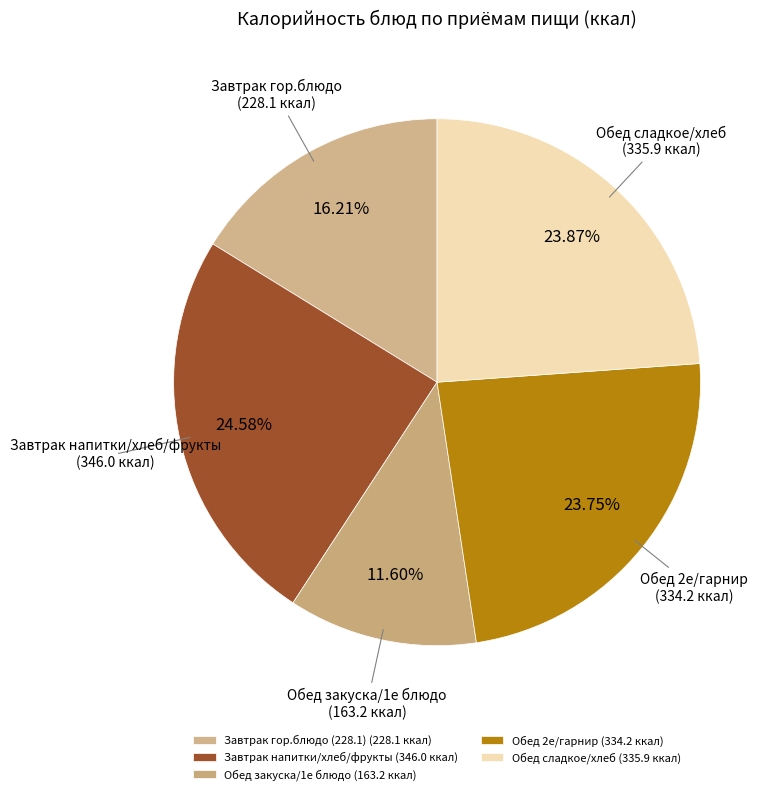

How many segments does this pie chart have?

5